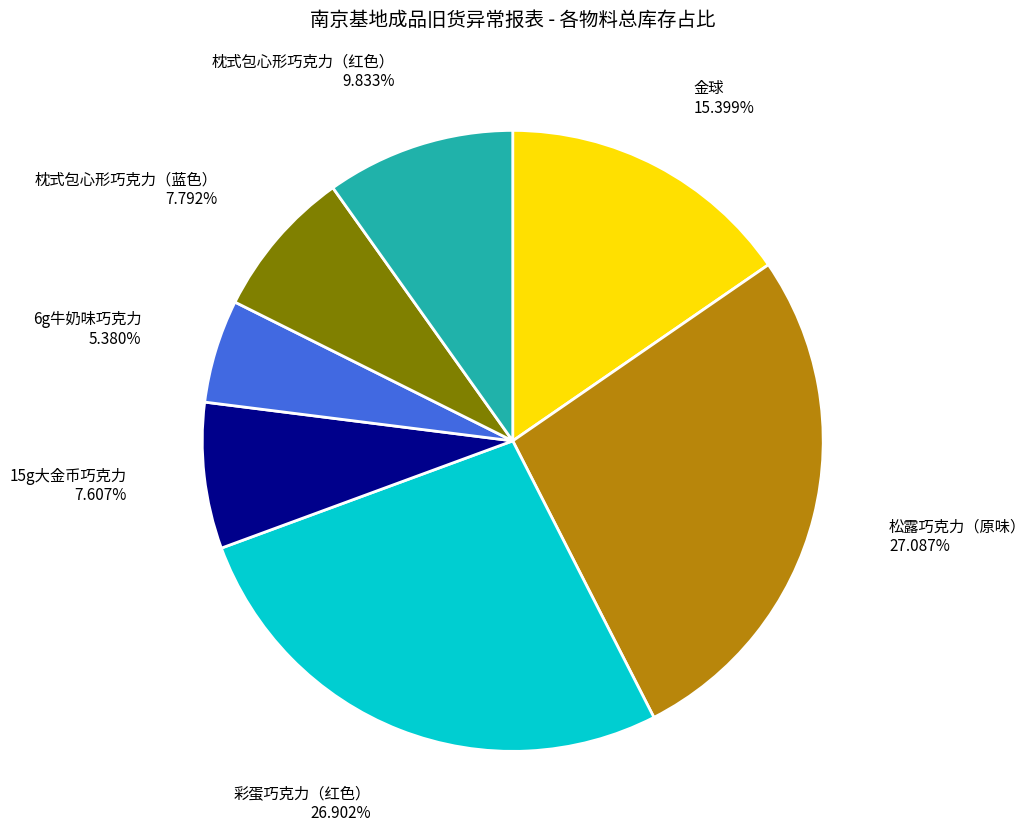

Which category has the smallest portion of the pie?

6g牛奶味巧克力